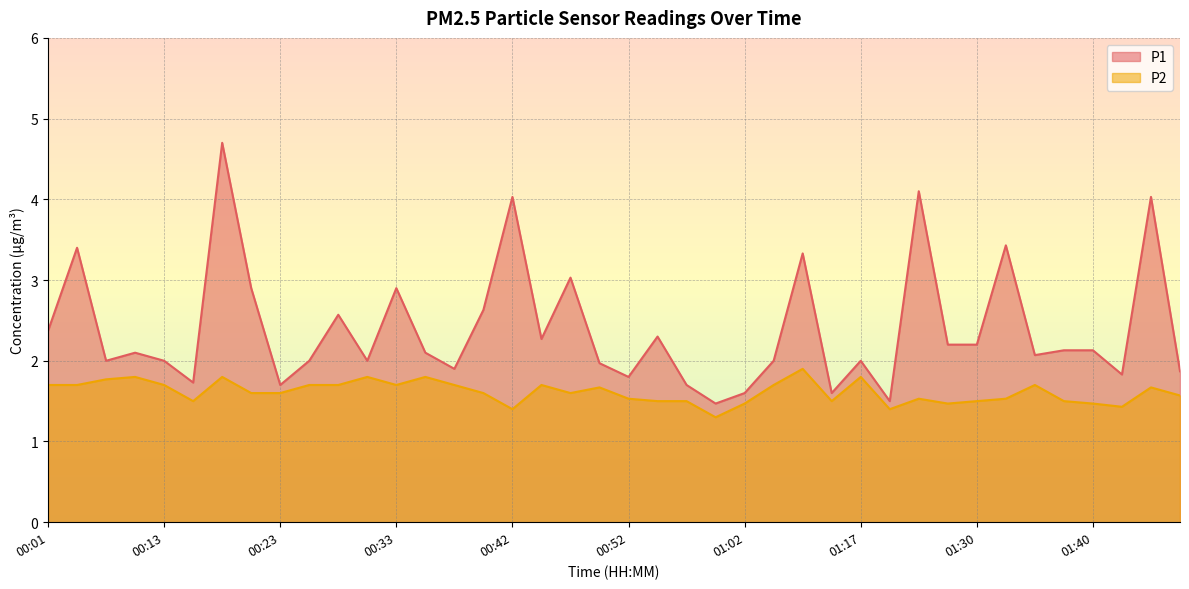

The P1 series shows 0.5 at 00:06. True or false?

False